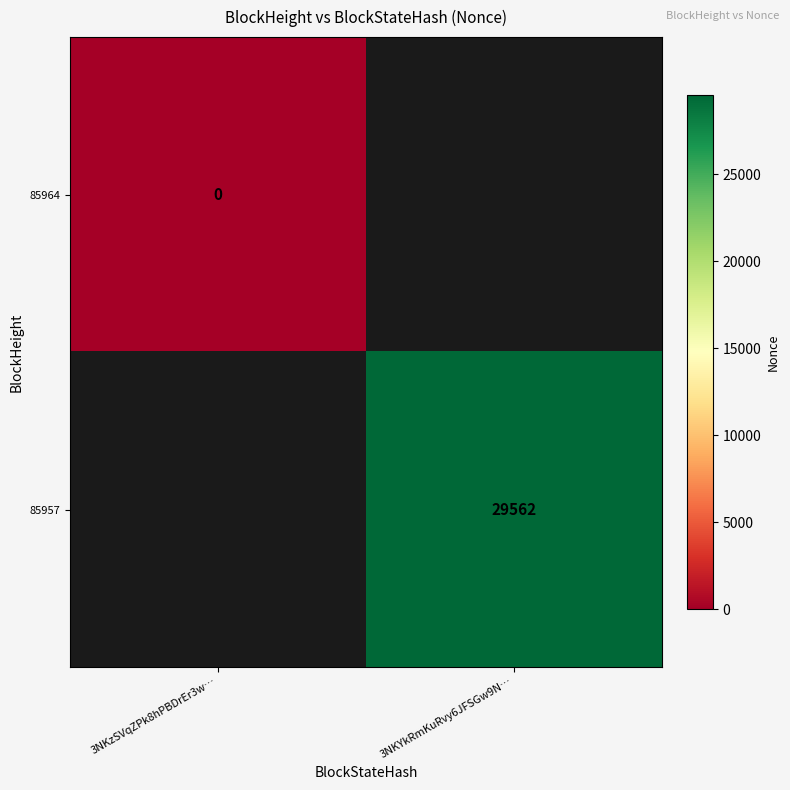

What is the greatest value displayed?

29562.0